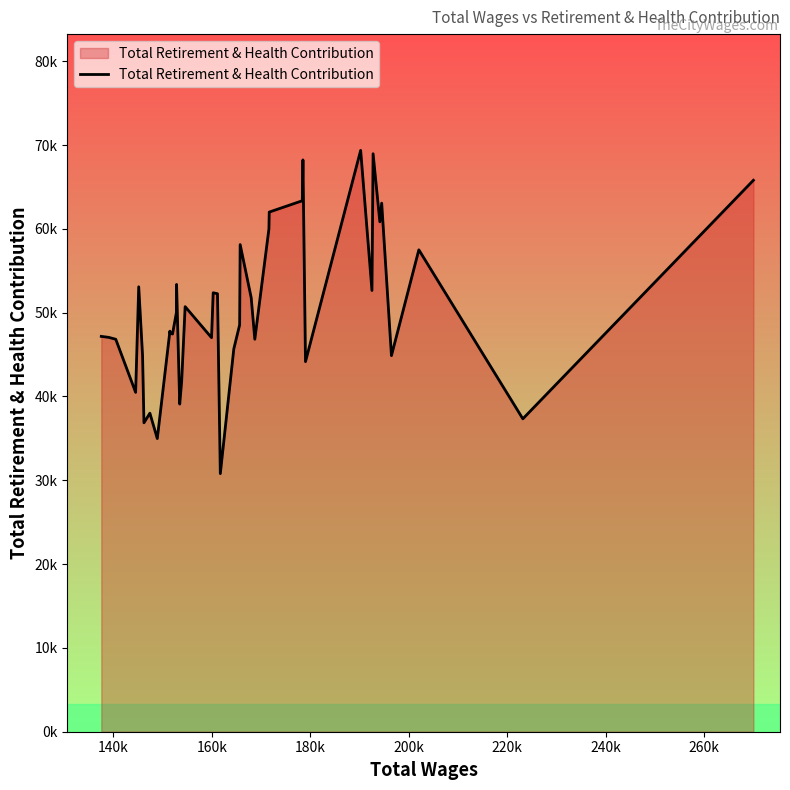

Does the chart display data point markers on the line(s)?

No